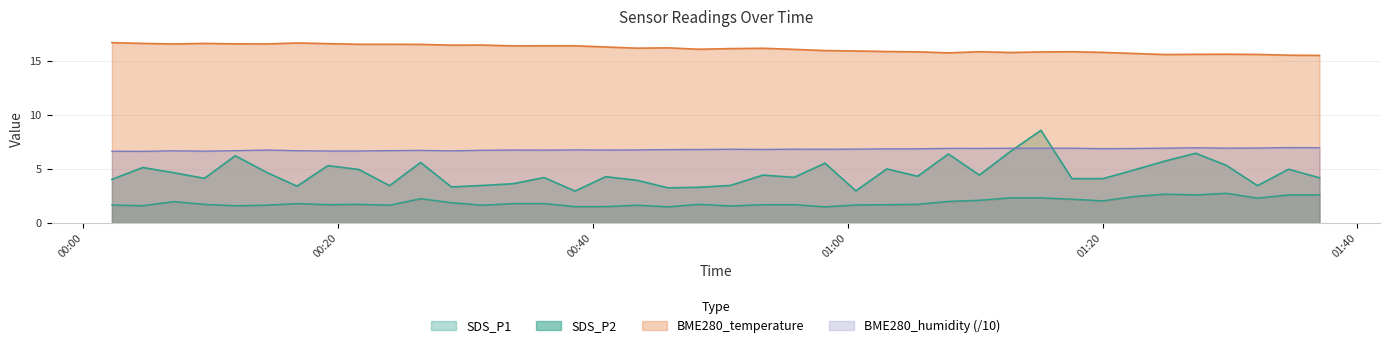

What is the lowest value of the BME280_temperature series?

15.5